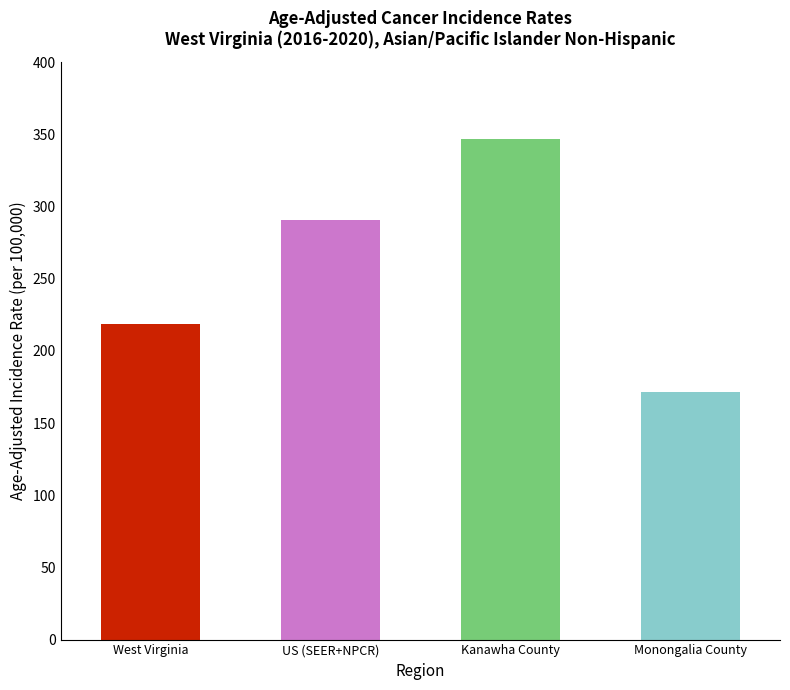

How many series are shown in this chart?

1